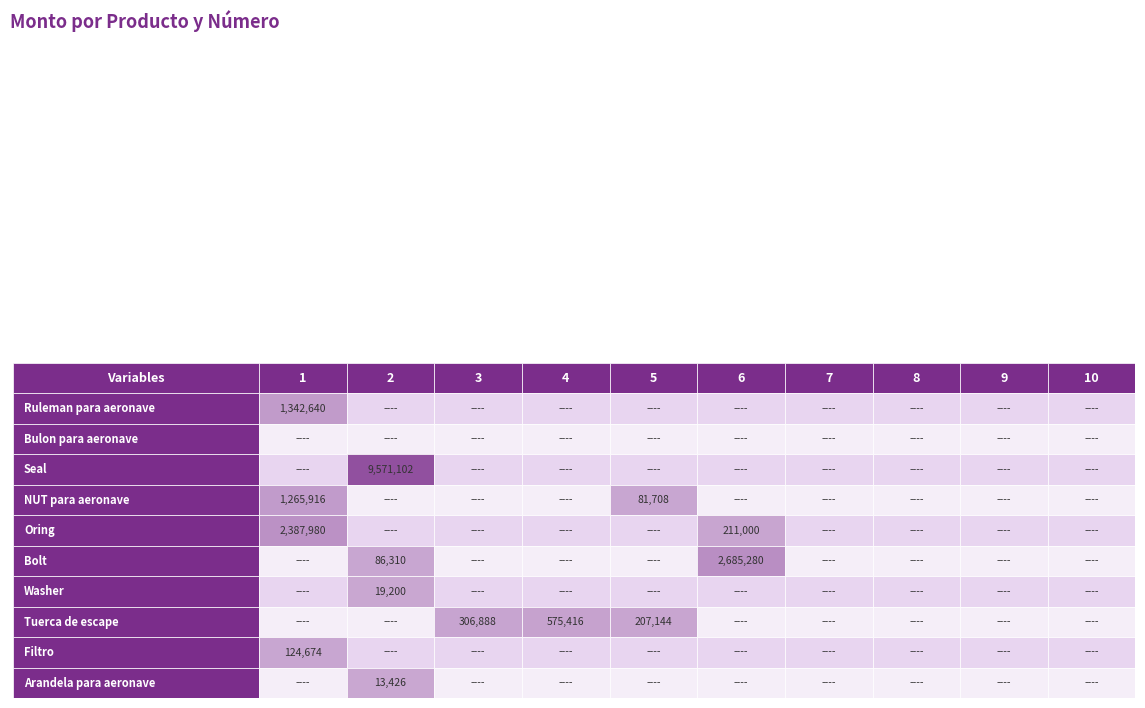

At which category does the chart reach its peak across all series?

2